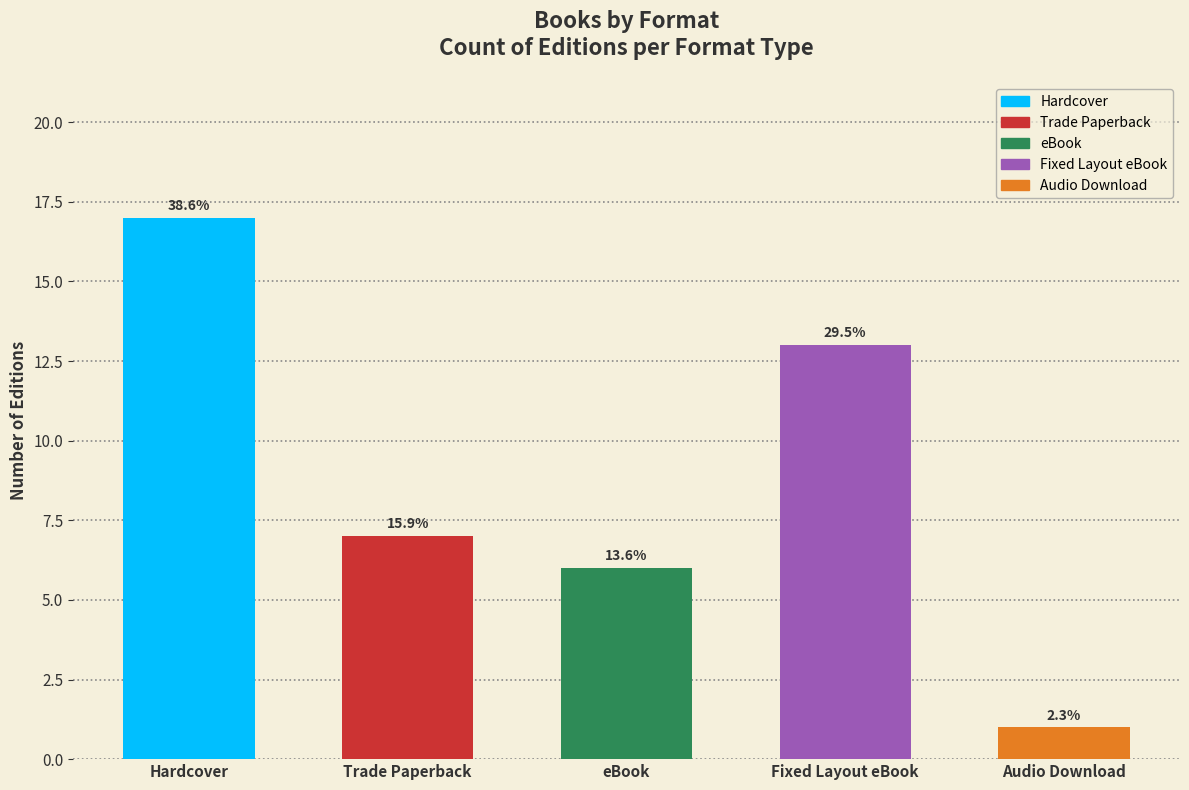

True or false: the data shows 1 at Audio Download.

False